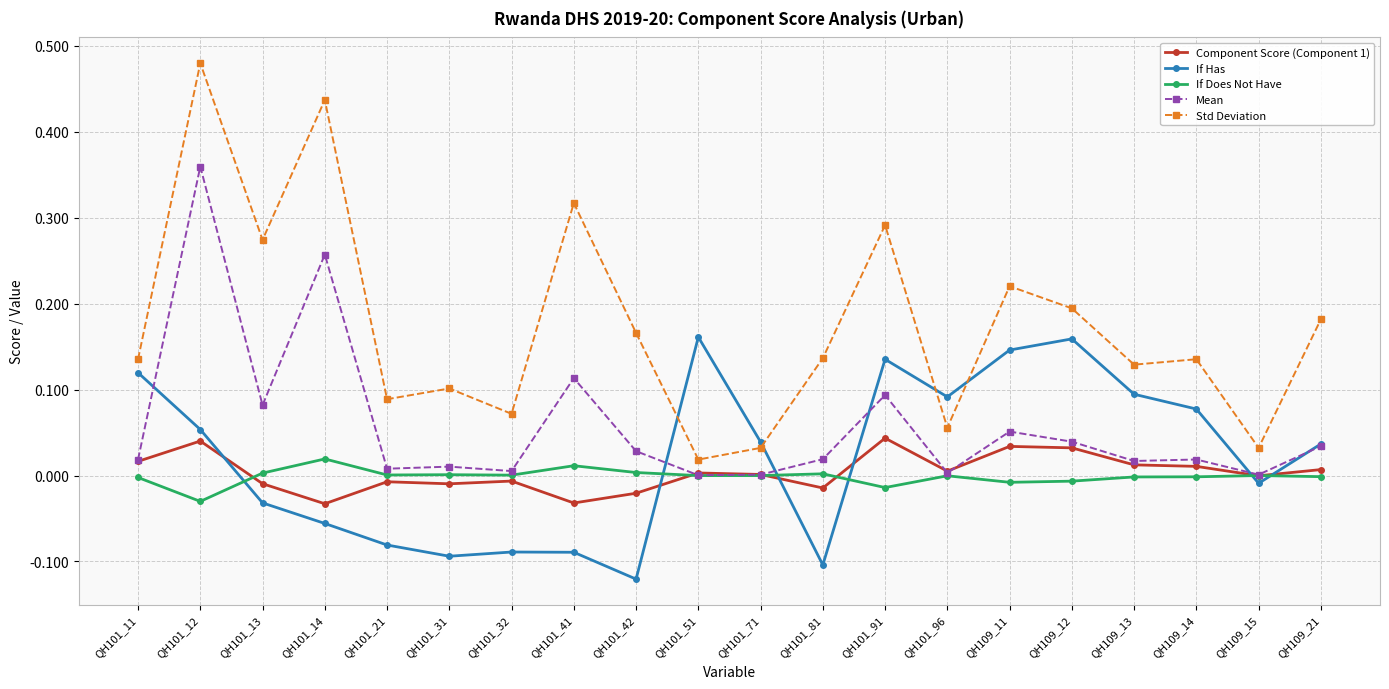

Rank the series at QH101_13 from lowest to highest value.

If Has, Component Score (Component 1), If Does Not Have, Mean, Std Deviation